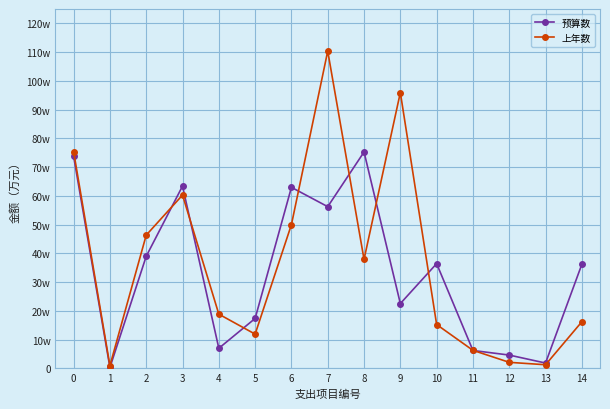

After their last crossing, which series has the higher values: 上年数 or 预算数?

预算数